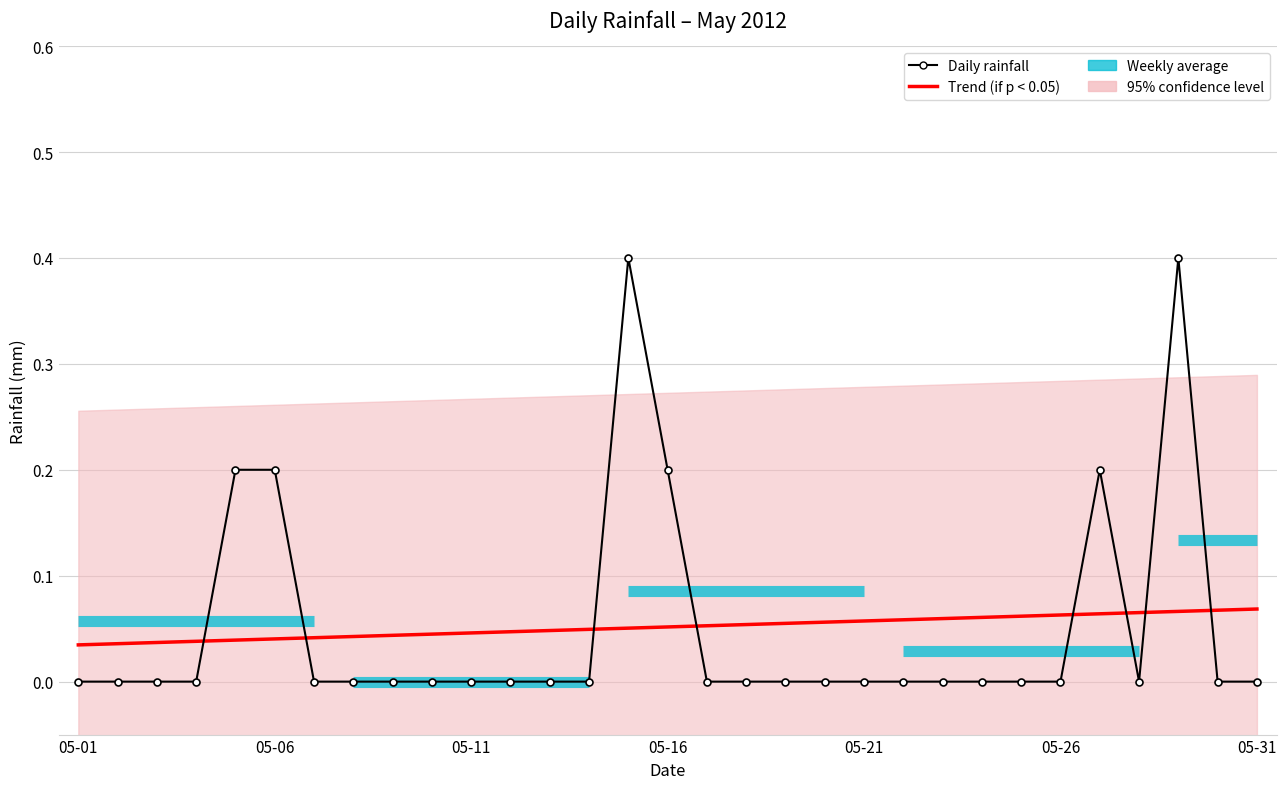

Rank the series at 24 from lowest to highest value.

Daily rainfall, Trend (if p < 0.05)